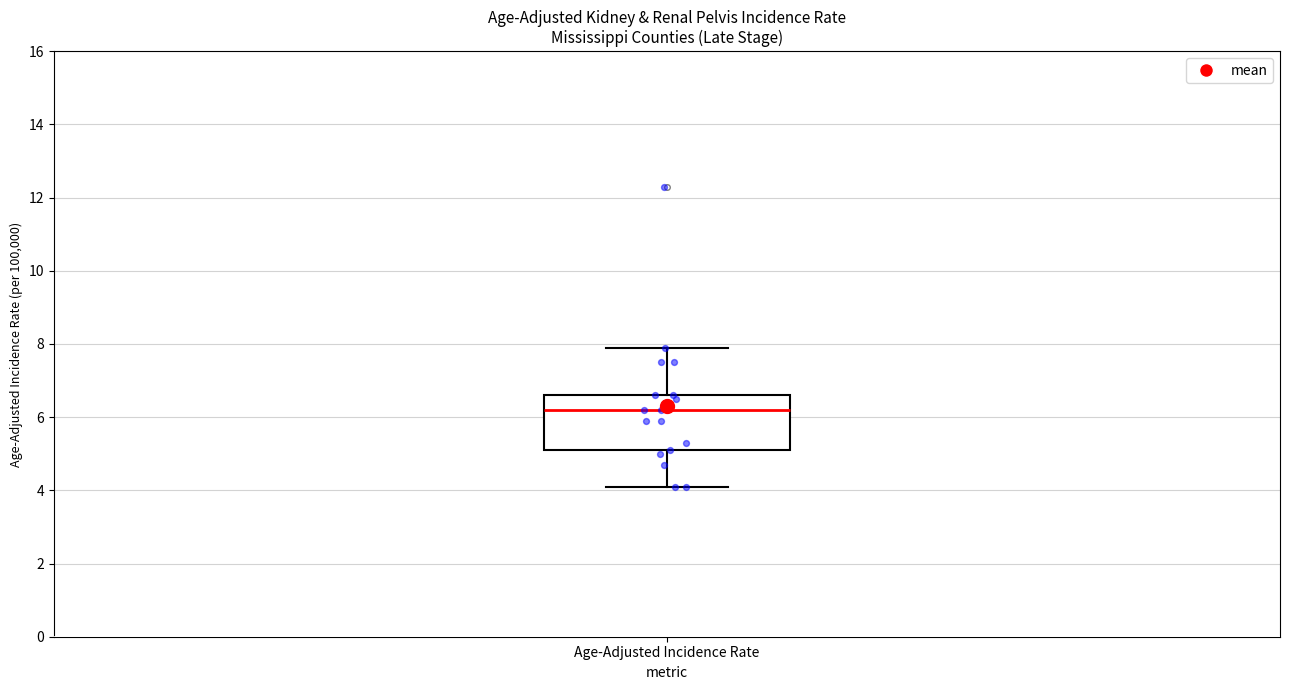

Transcribe this box plot: give where the median line is, the range the box spans, and where the two whiskers end, as read against the y-axis. The values are not printed on the chart, so give them approximately, as read against the axis.

median 6.2, box 5.2 to 6.6, whiskers 4.2 to 8.0